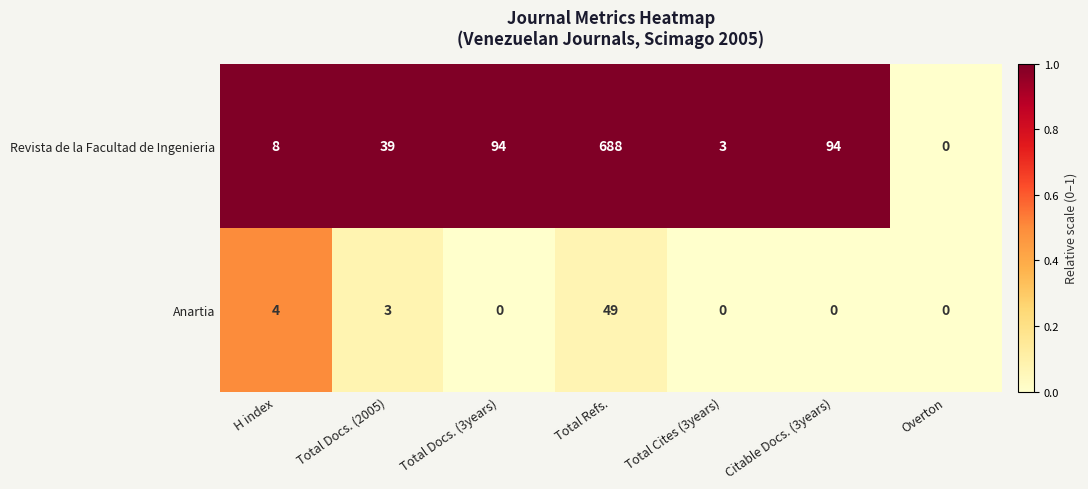

Is it true that Anartia equals 3 at Total Docs. (2005)?

True